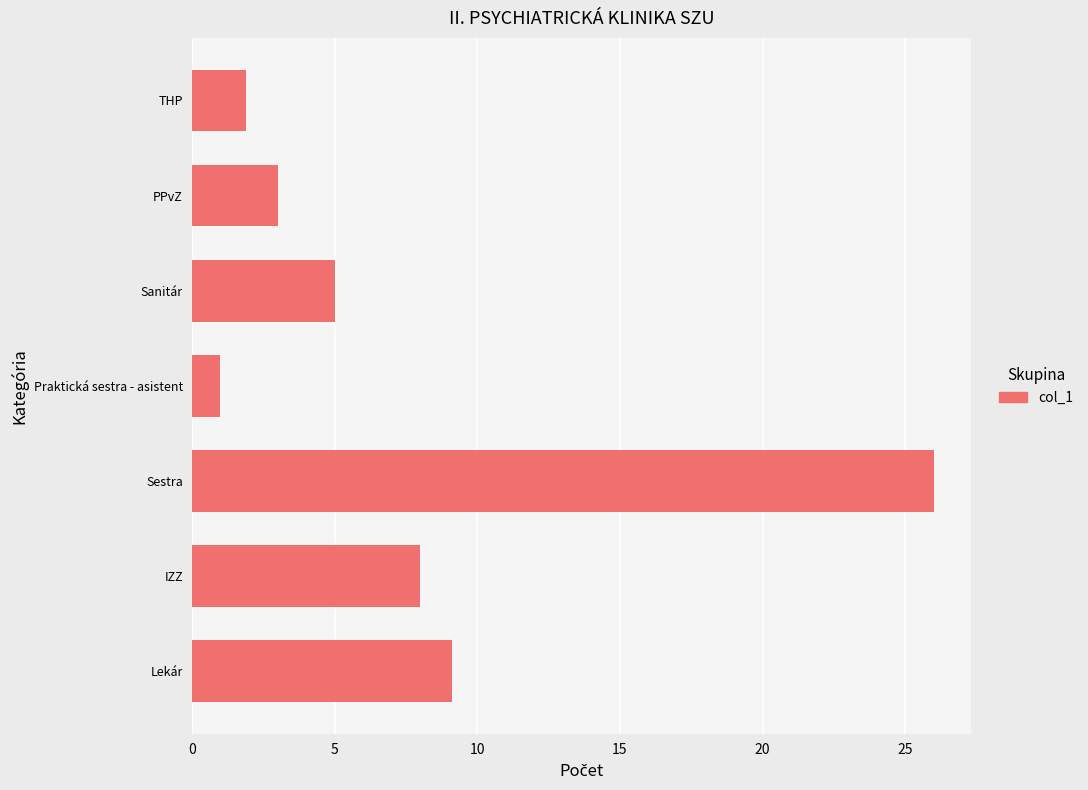

Reading bottom to top, what are all the values shown in this chart?

Lekár=9.1	IZZ=8.0	Sestra=26.0	Praktická sestra - asistent=1.0	Sanitár=5.0	PPvZ=3.0	THP=1.9